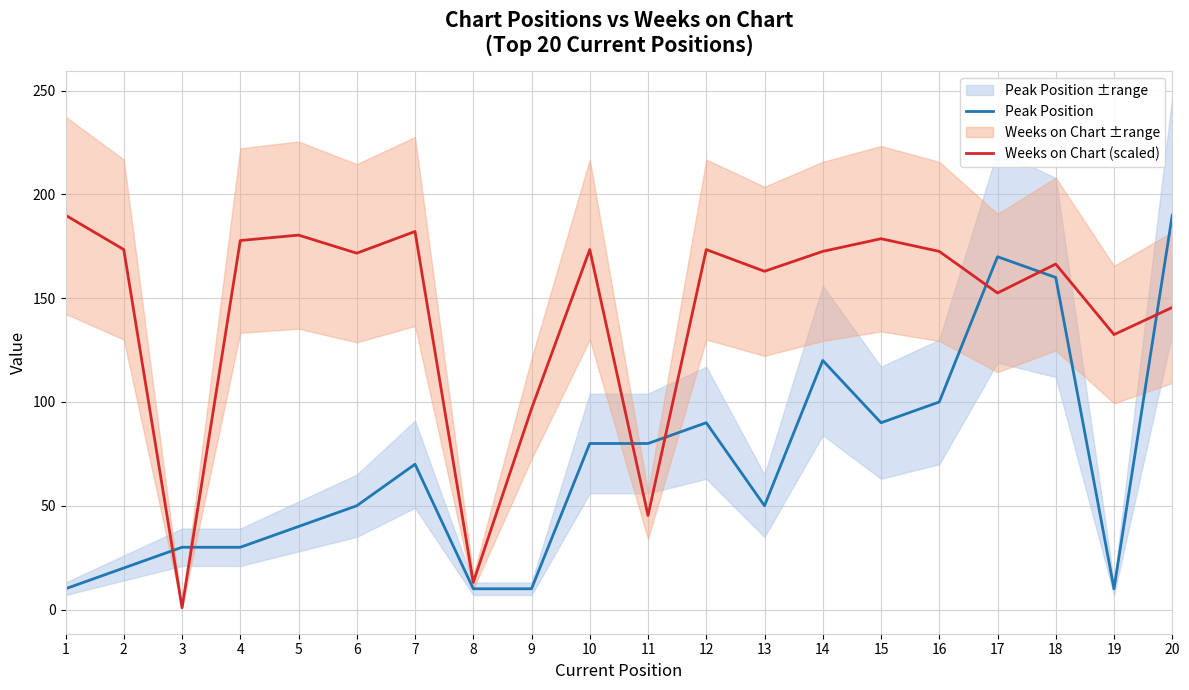

Rank the series by their average value, from highest to lowest.

Weeks on Chart (scaled), Peak Position